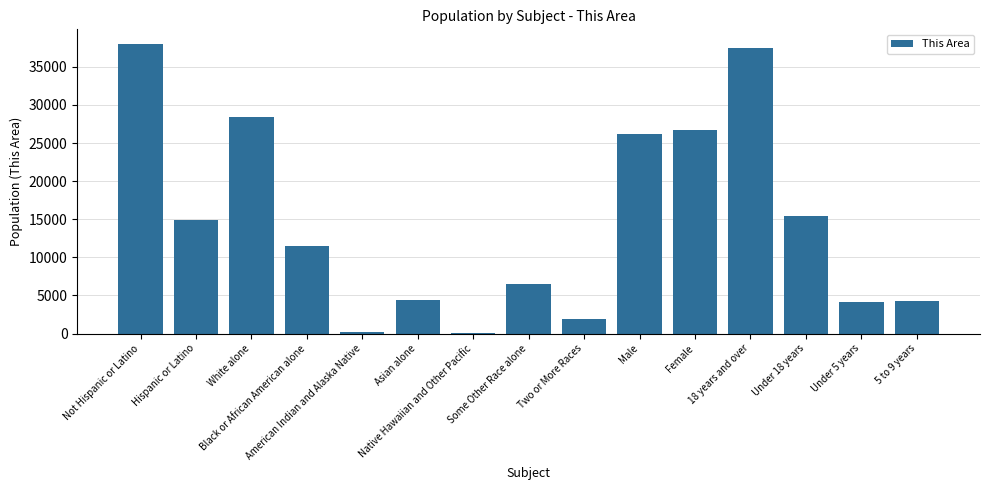

Are the bars horizontal?

No